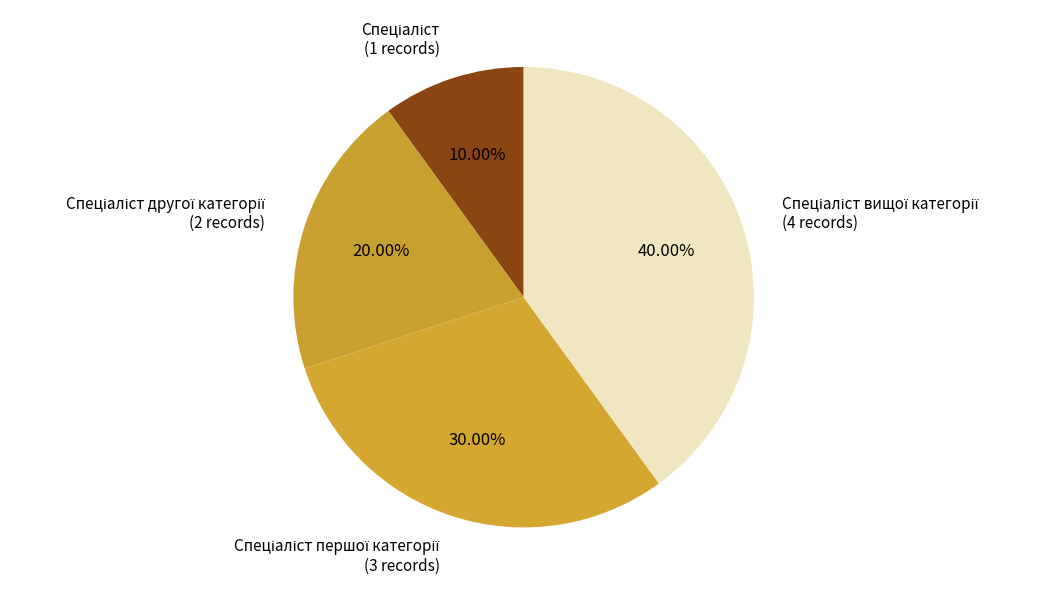

Does any single category account for the majority?

No